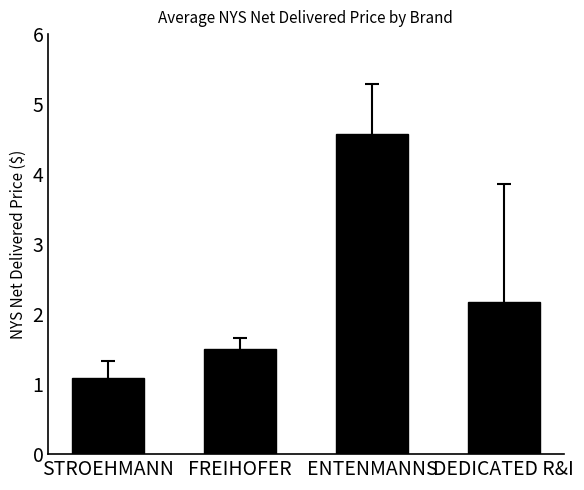

What is the value of the 3rd bar from the left?

4.6